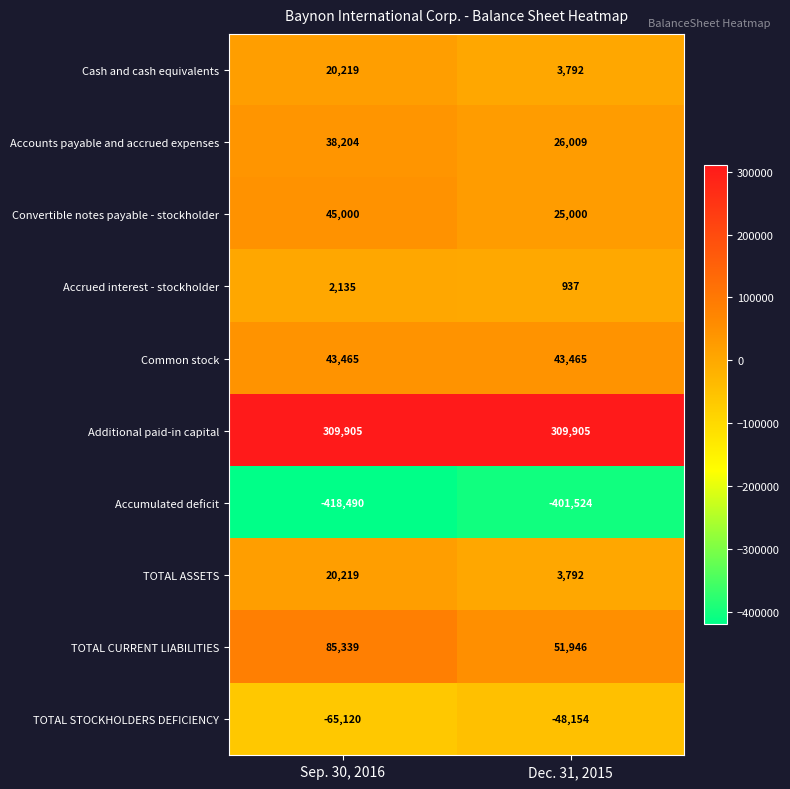

Is it true that Additional paid-in capital equals 82065 at Sep. 30, 2016?

False